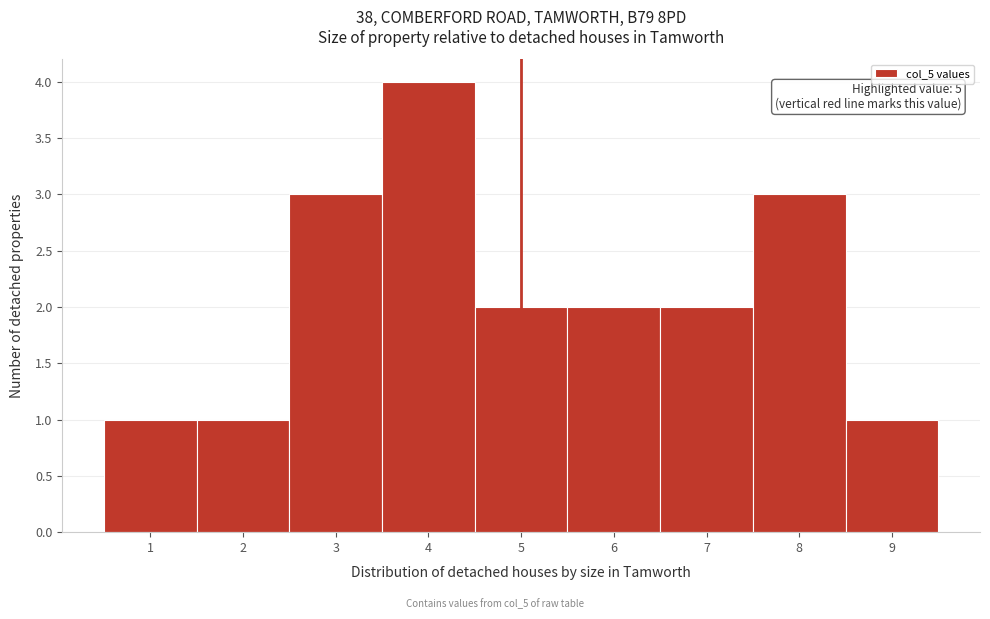

Which range on the x-axis has the tallest bar?

3.5 to 4.5